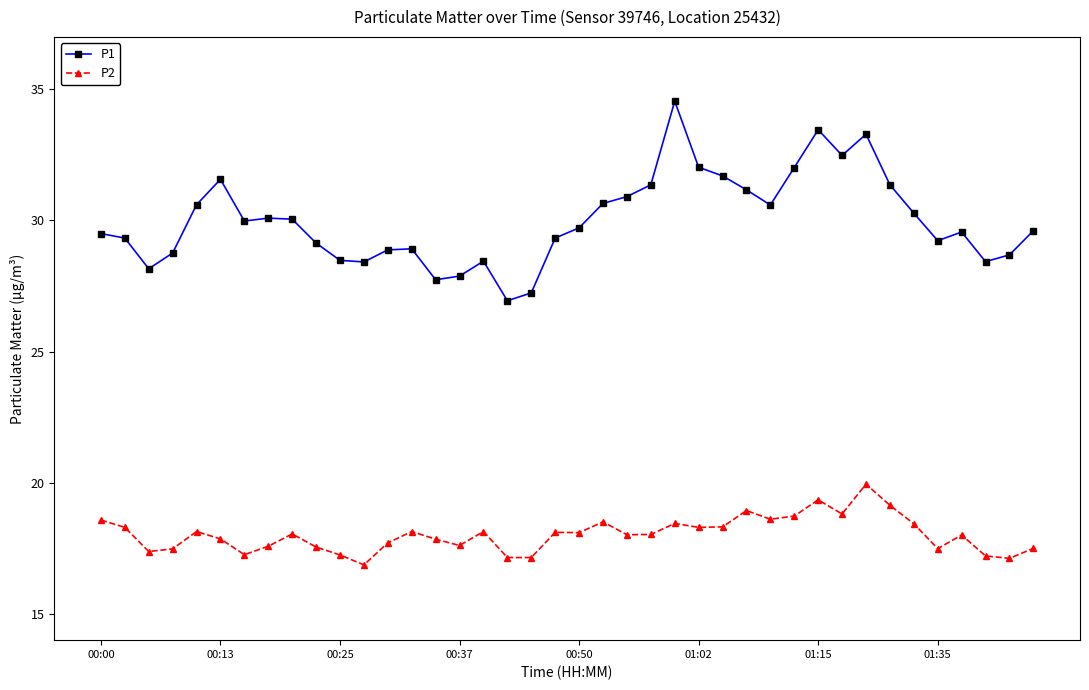

At how many categories does at least one series exceed 28?

36